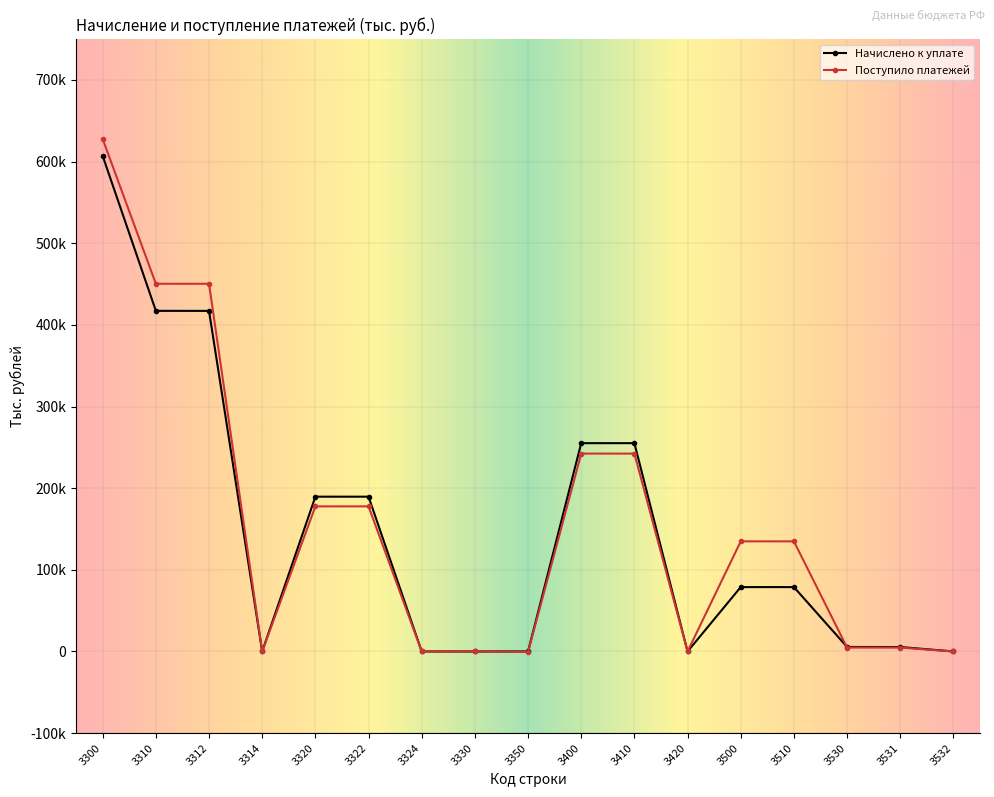

Which series has the largest range (max minus min)?

Поступило платежей